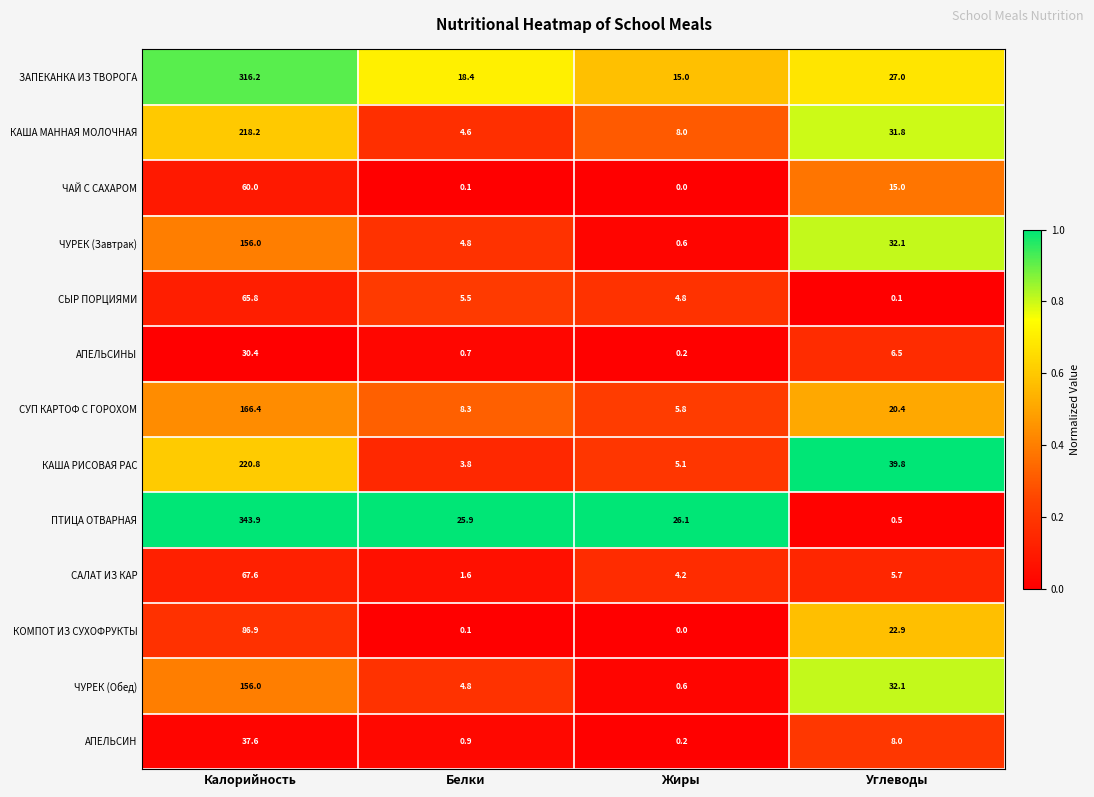

What is the average value of the ЧУРЕК (Завтрак) series?

48.4